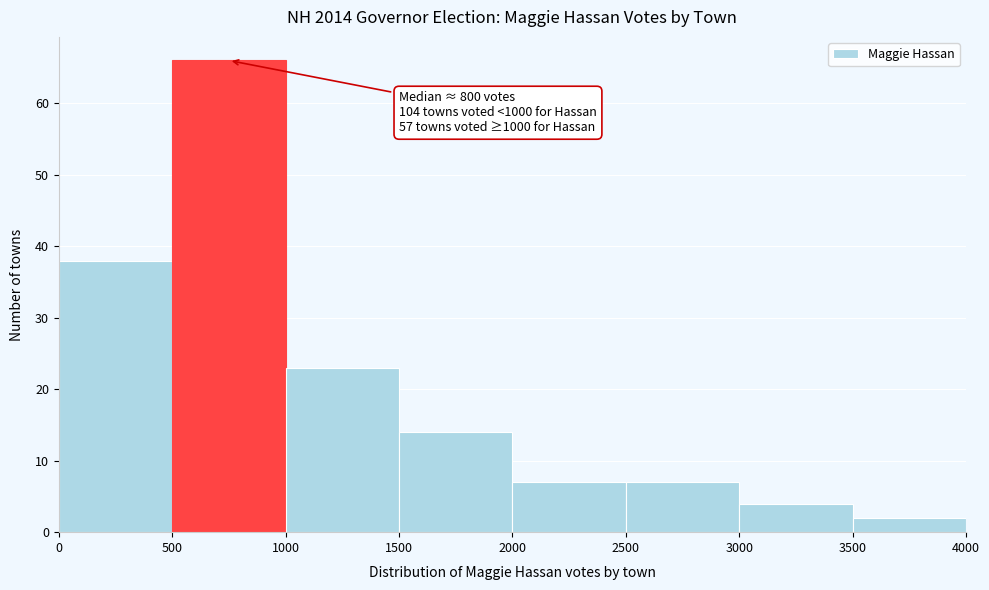

Over which range of the x-axis is the bar tallest?

500 to 1000